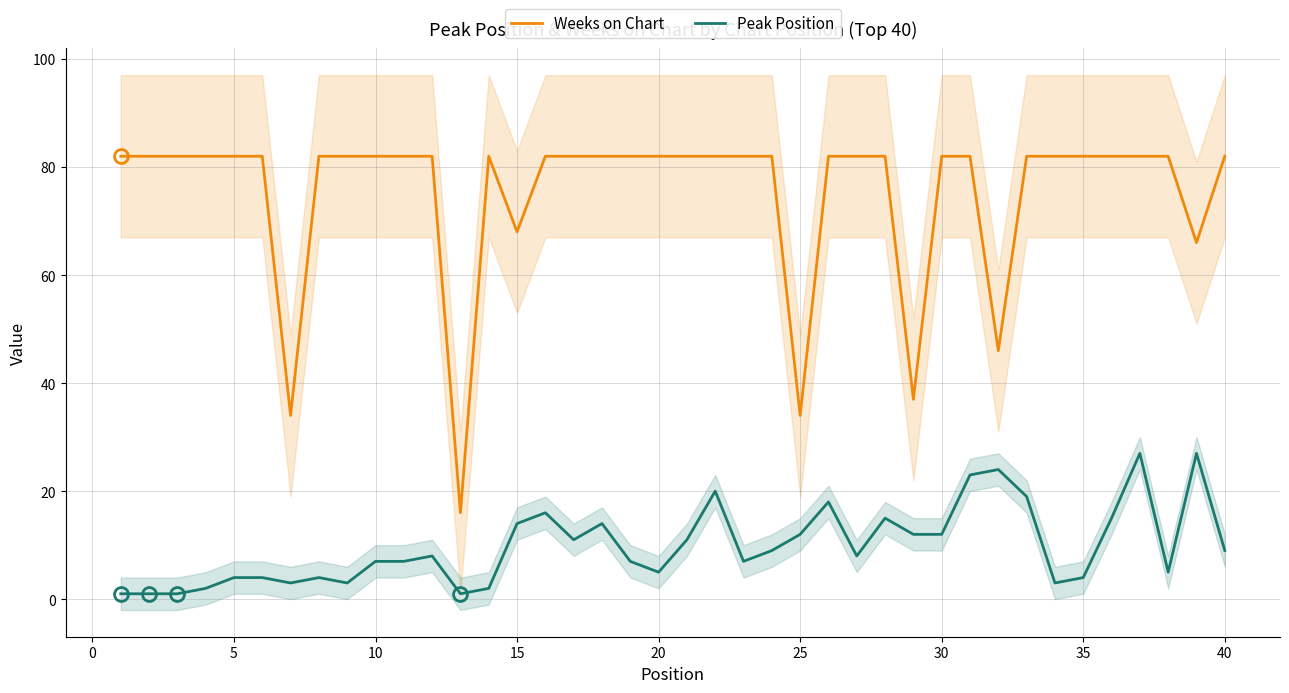

What are all the series names shown in the legend?

Weeks on Chart, Peak Position